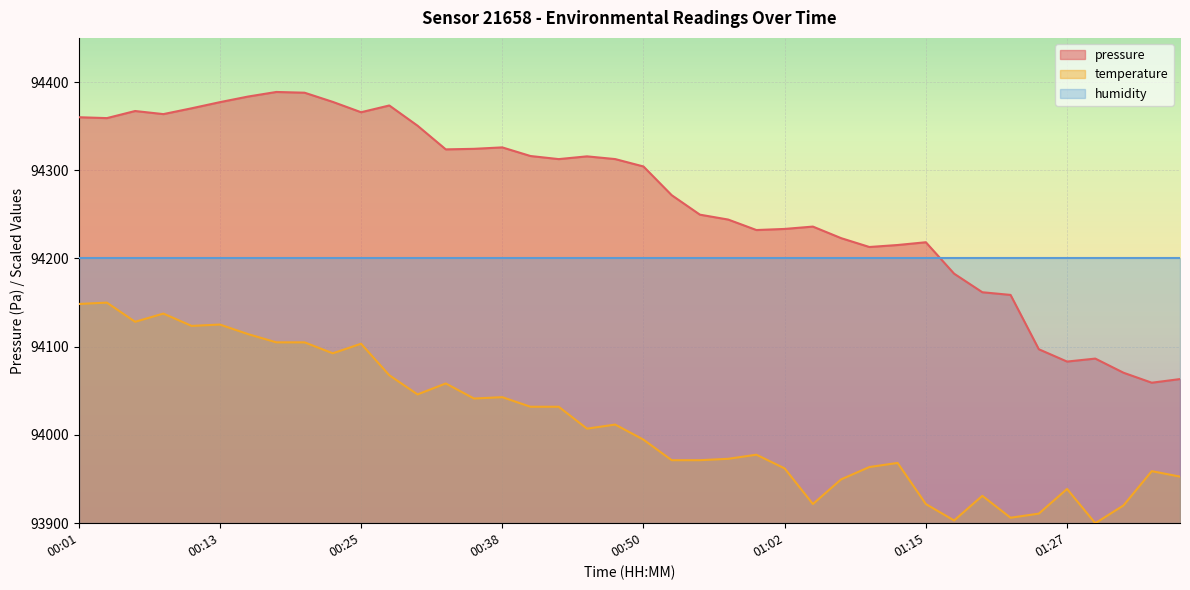

Rank the categories by pressure value from highest to lowest.

00:18, 00:20, 00:16, 00:23, 00:13, 00:28, 00:11, 00:06, 00:25, 00:08, 00:01, 00:03, 00:30, 00:38, 00:35, 00:33, 00:40, 00:45, 00:47, 00:43, 00:50, 00:52, 00:55, 00:57, 01:05, 01:02, 01:00, 01:07, 01:15, 01:12, 01:10, 01:17, 01:20, 01:22, 01:24, 01:29, 01:27, 01:32, 01:37, 01:34